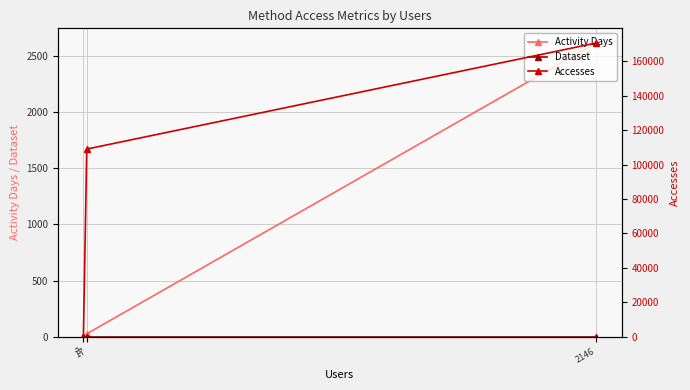

Between 17 and 3, which is larger?

17